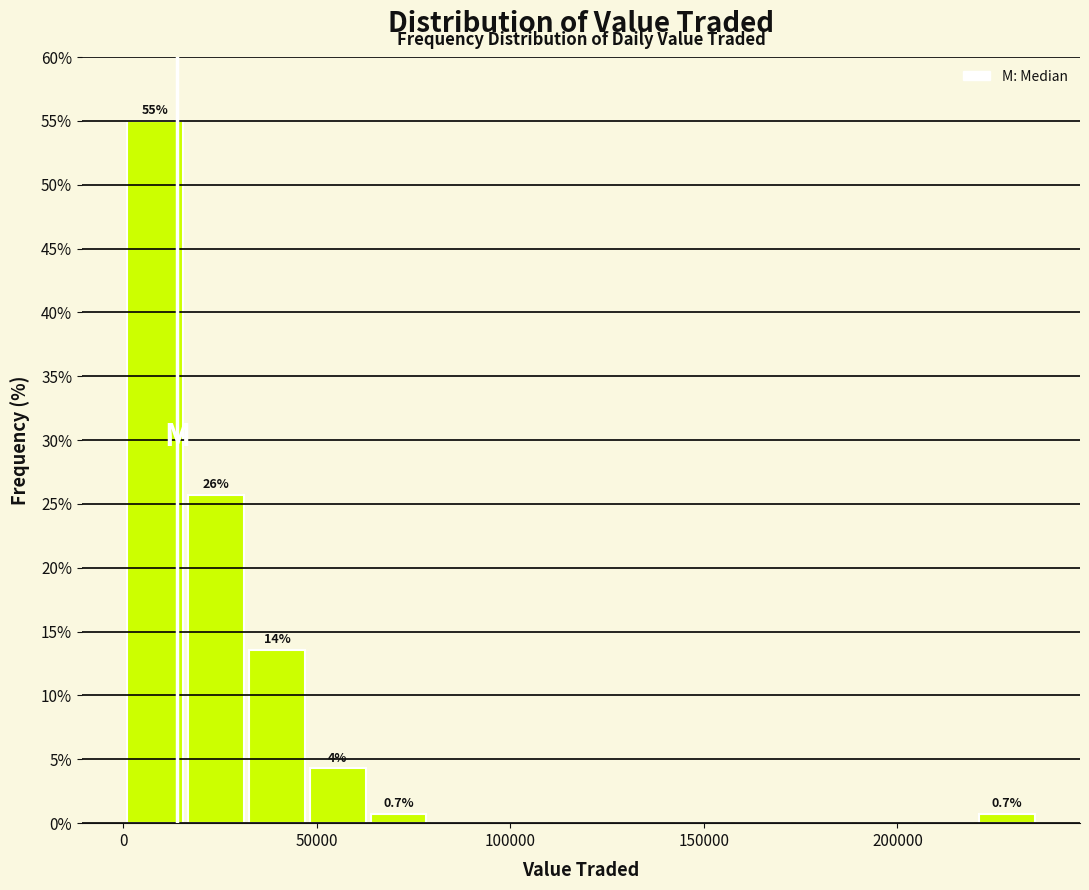

Around what value on the x-axis is the tallest bar? Give the approximate position of its centre, as read against the axis.

10000